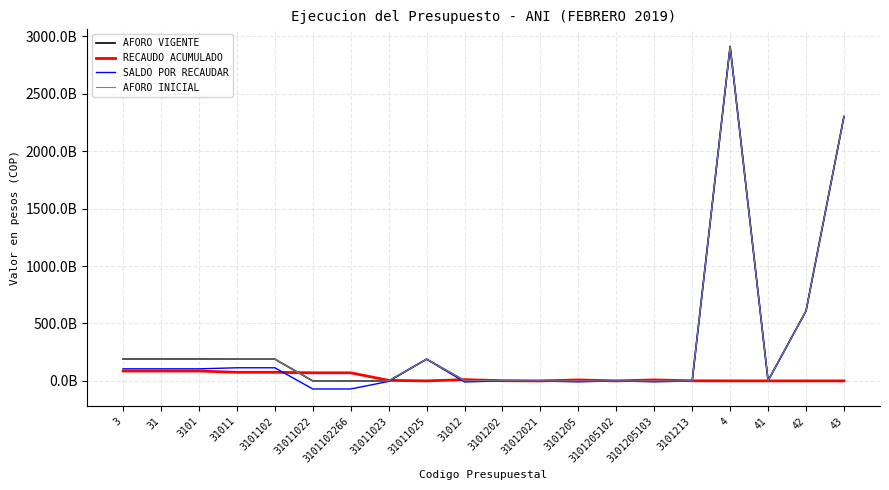

What is the greatest value displayed?

2911046910906.0